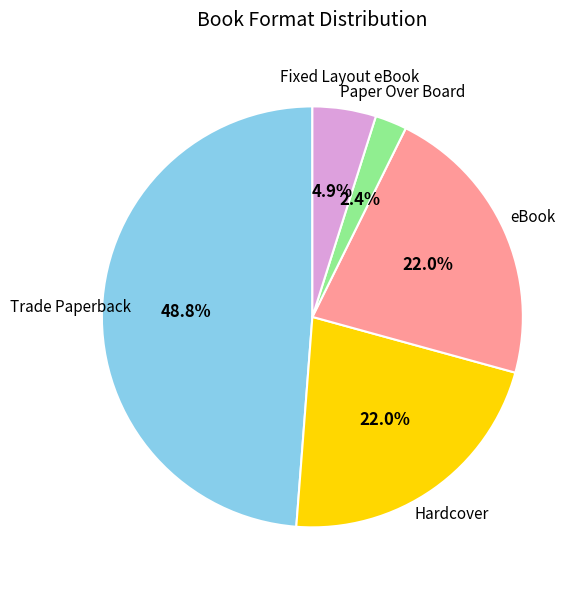

To the nearest percent, what is the difference between the Paper Over Board and Hardcover slice percentages?

20%